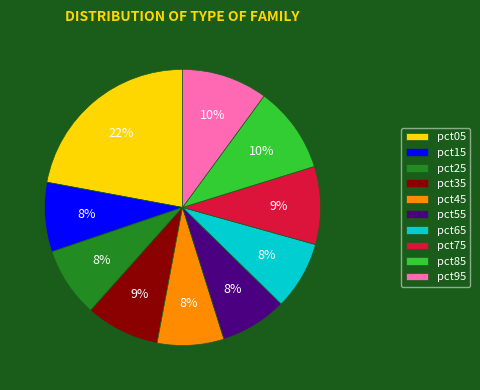

Which slice is the largest?

pct05